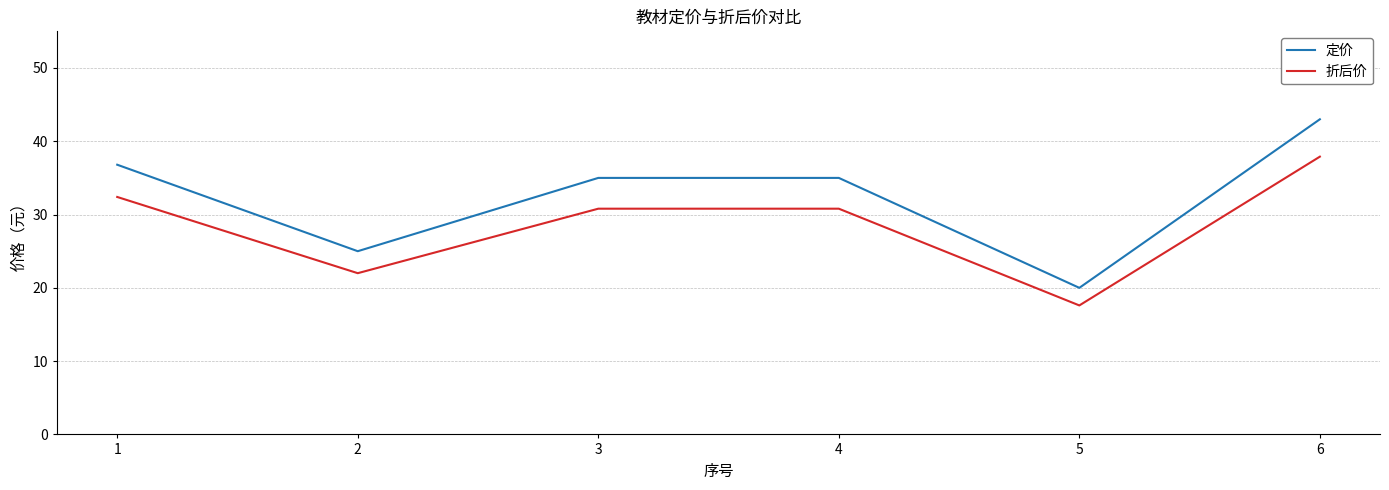

What are all the series names shown in the legend?

定价, 折后价